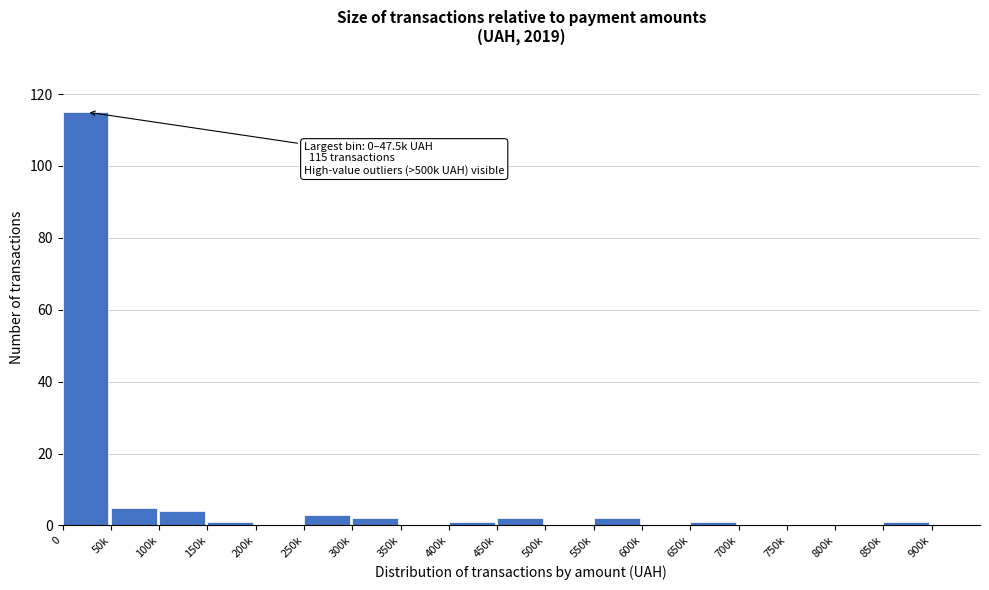

Reading left to right, extract all data points from this chart.

0=115	50k=5	100k=4	150k=1	200k=0	250k=3	300k=2	350k=0	400k=1	450k=2	500k=0	550k=2	600k=0	650k=1	700k=0	750k=0	800k=0	850k=1	900k=0